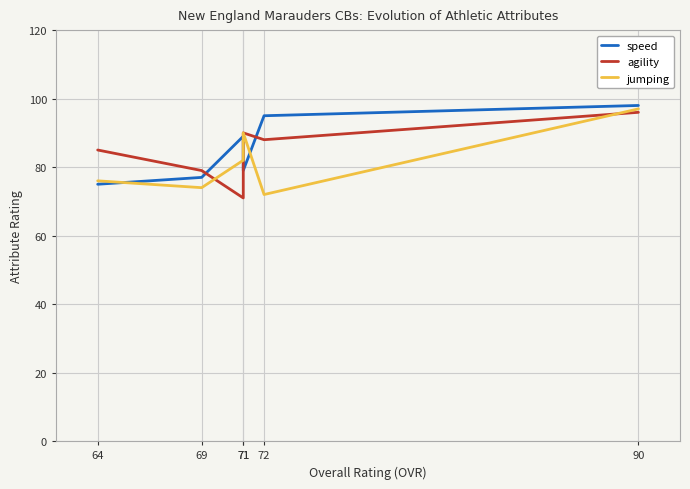

In jumping, how many points are lower than both neighbors (excluding endpoints)?

2